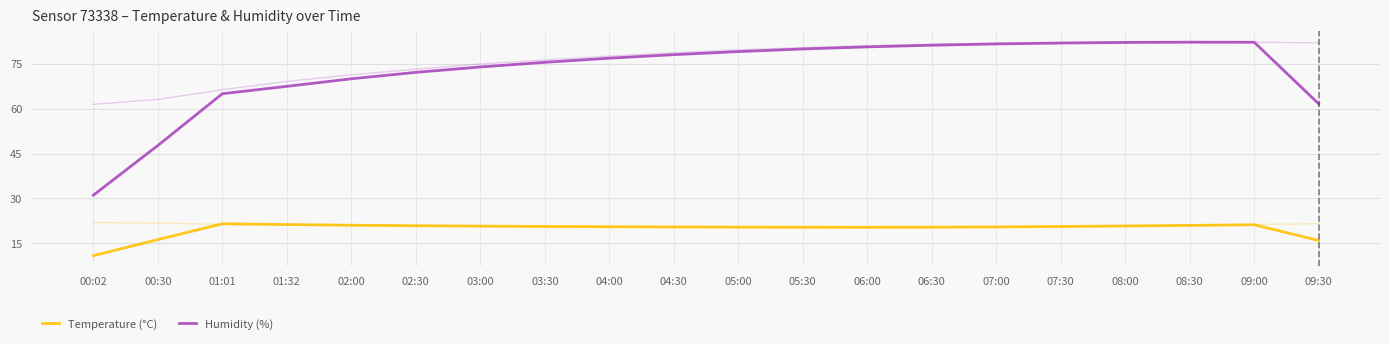

True or false: Humidity (%) and Temperature (°C) intersect in this chart.

False